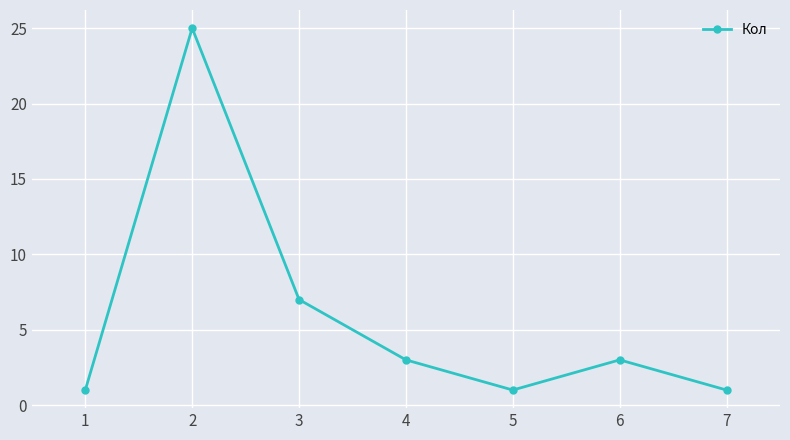

True or false: the data has more than 2 interior local peaks.

False